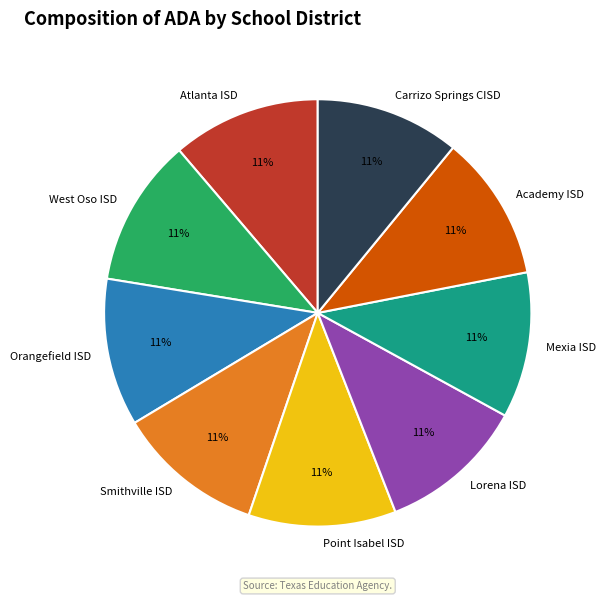

To the nearest percent, what is the average slice percentage?

11%